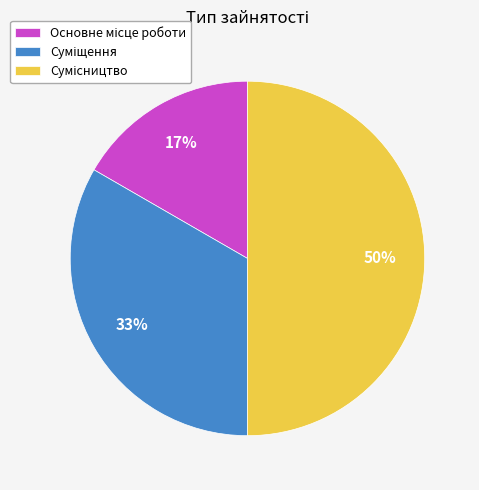

To the nearest percent, what is the average slice percentage?

33%